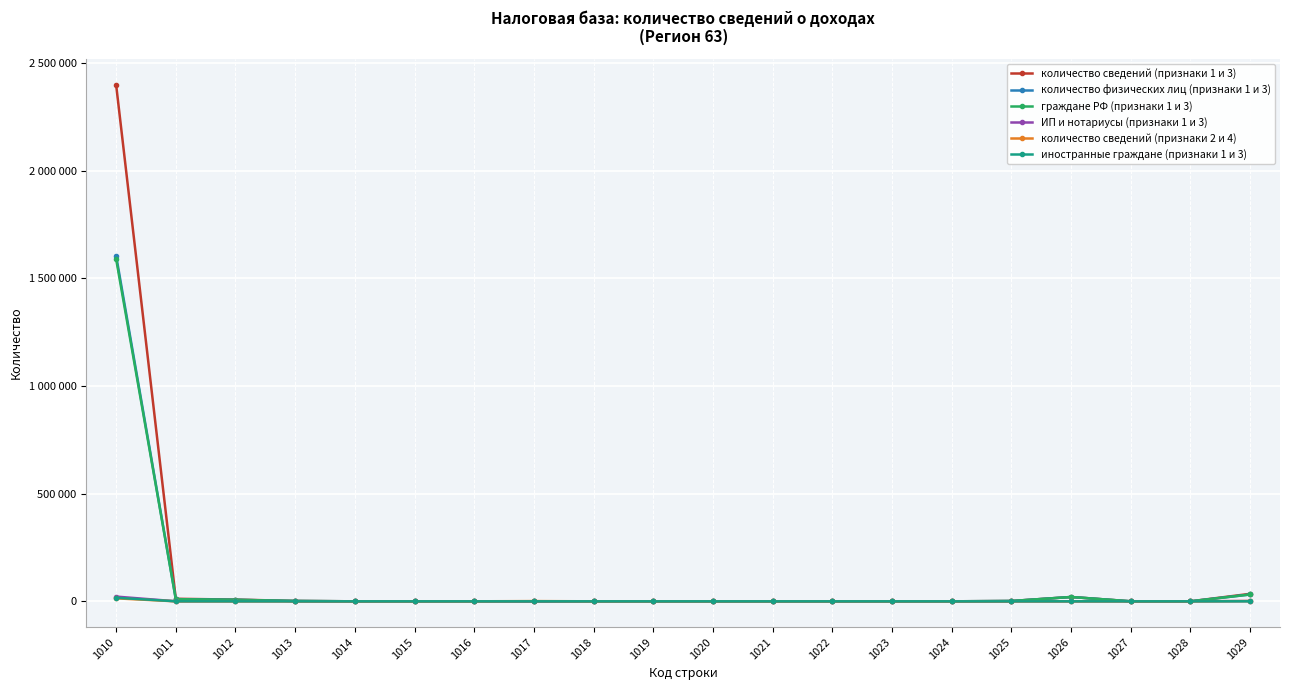

What are all the series names shown in the legend?

количество сведений (признаки 1 и 3), количество физических лиц (признаки 1 и 3), граждане РФ (признаки 1 и 3), ИП и нотариусы (признаки 1 и 3), количество сведений (признаки 2 и 4), иностранные граждане (признаки 1 и 3)